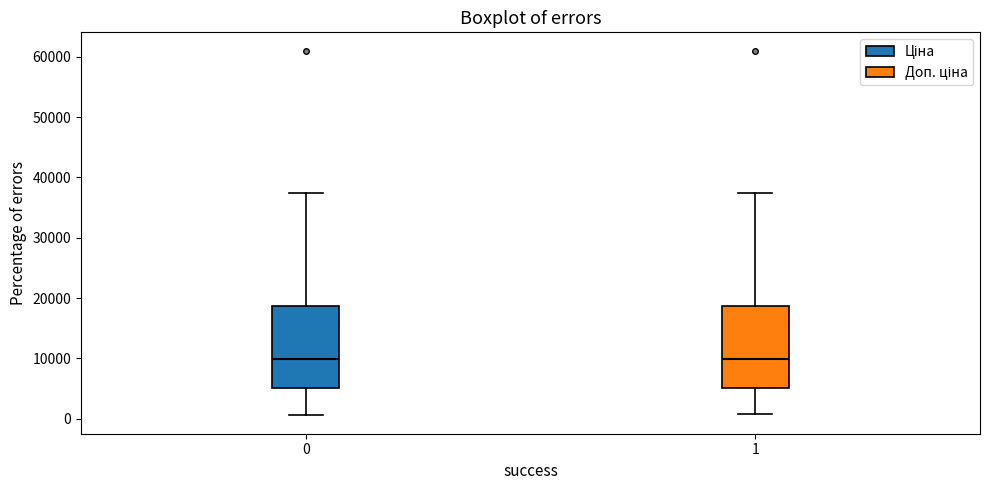

Reading left to right, read every box against the y-axis: the position of its median line, the range the box covers, and the ends of its whiskers. The values are not printed on the chart, so give them approximately, as read against the axis.

0: median 10000, box 5000 to 19000, whiskers 1000 to 37000
1: median 10000, box 5000 to 19000, whiskers 1000 to 37000